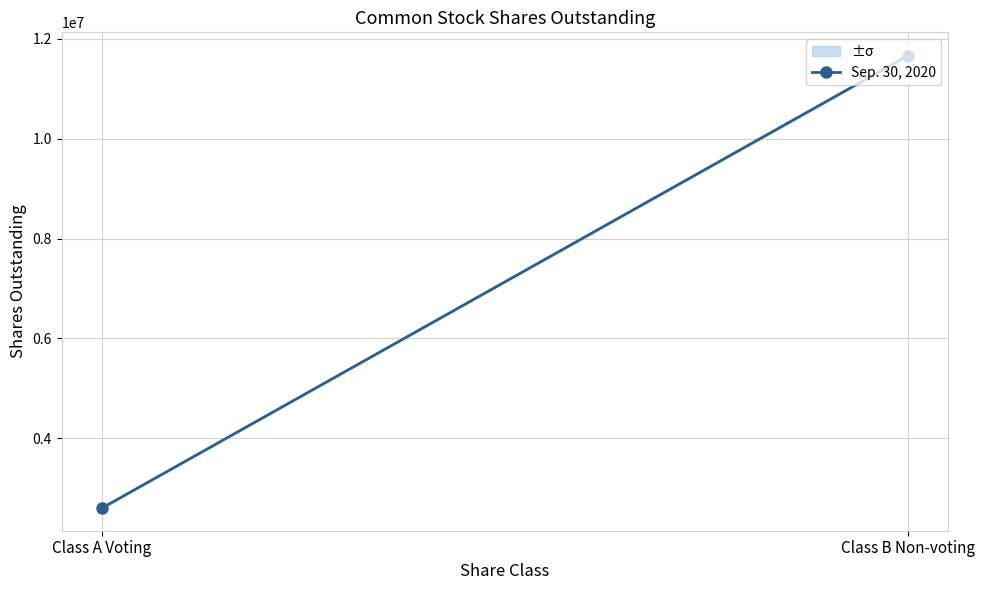

What is the change in value from Class A Voting to Class B Non-voting?

+9059630